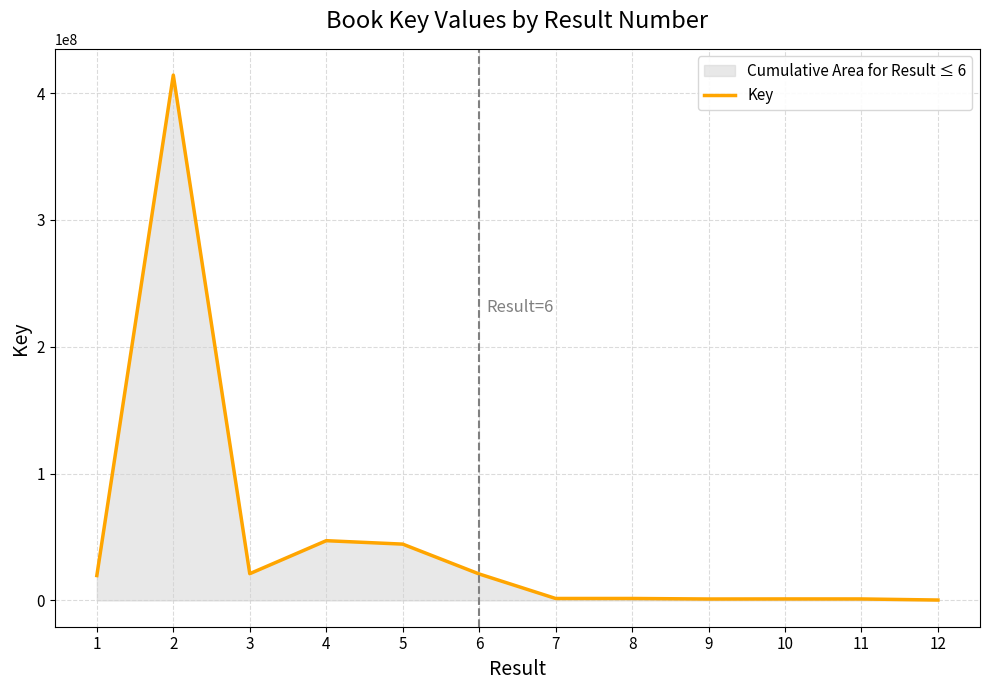

List the labels in order of value, smallest first.

12, 9, 11, 10, 7, 8, 1, 6, 3, 5, 4, 2